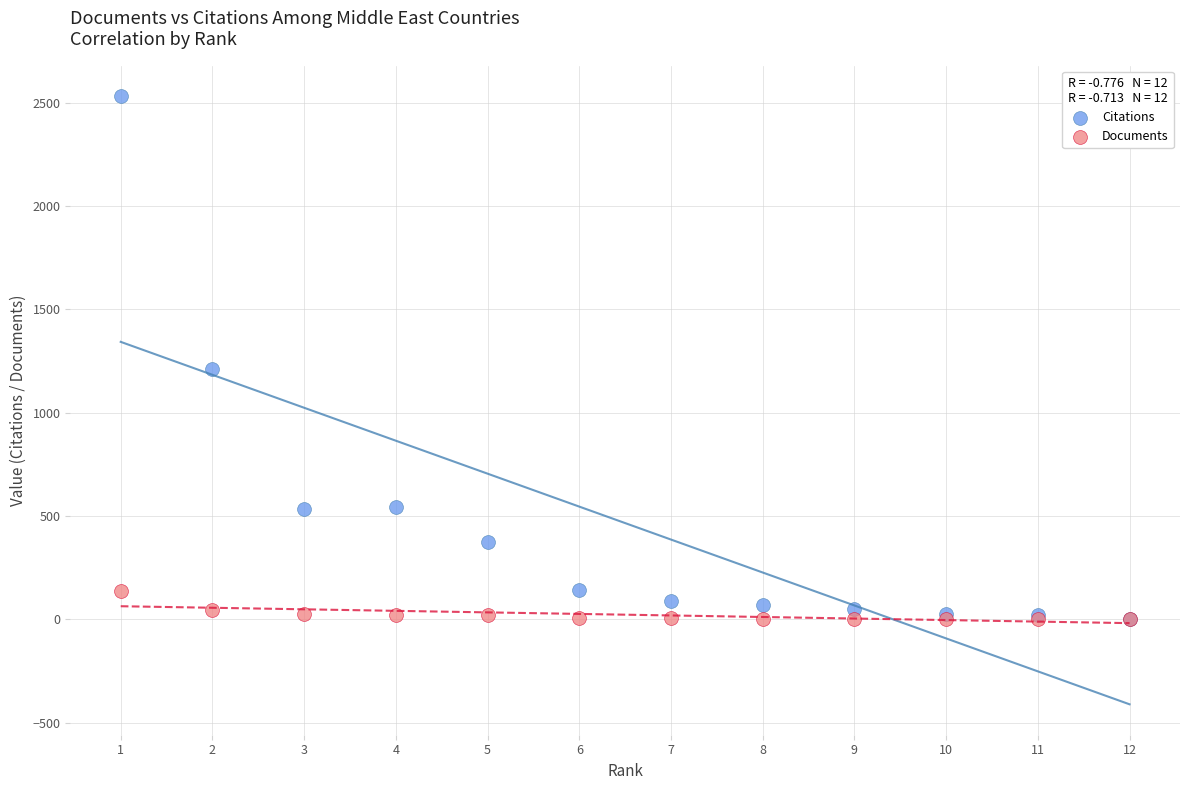

Across all series, what Y value is closest to 1266?

1211